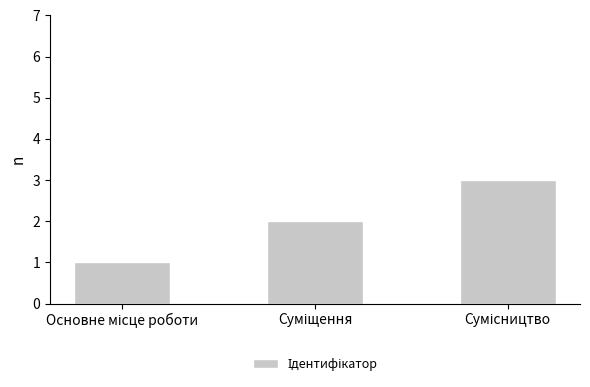

Reading left to right, list all the values displayed in this chart.

1	2	3